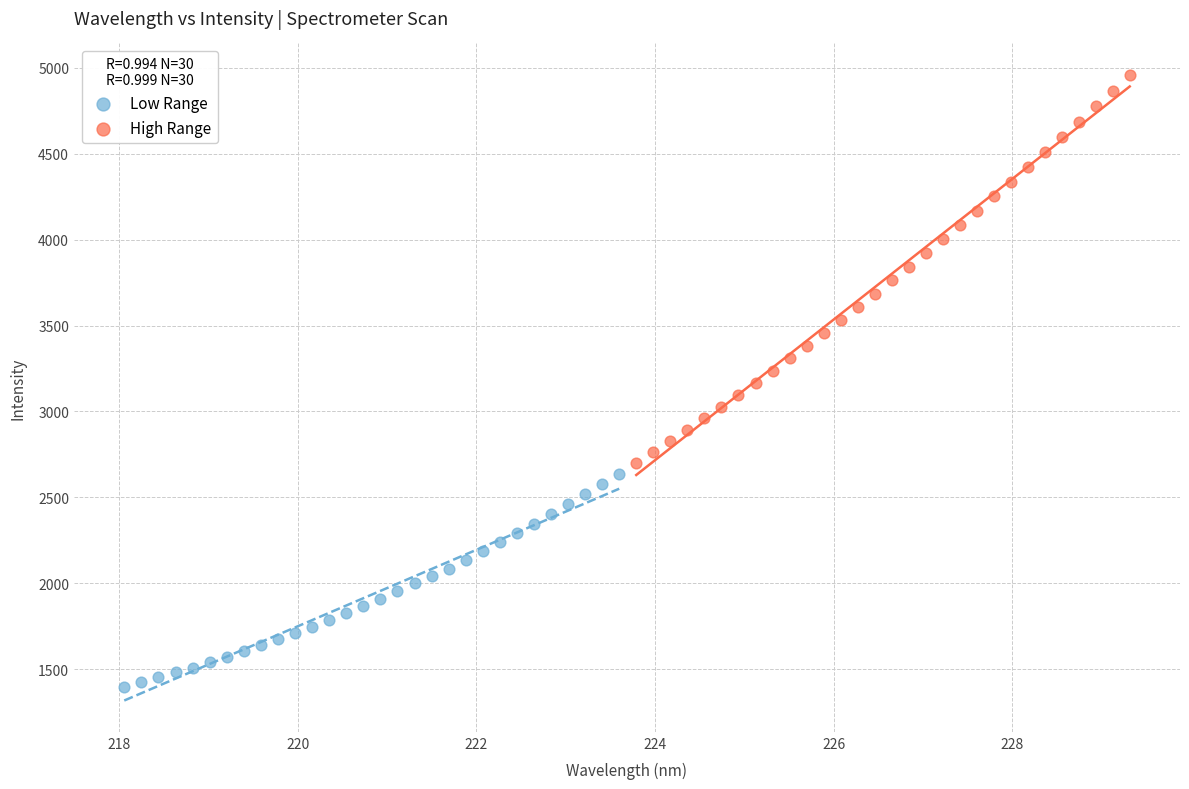

Which series has the widest spread of Y values?

High Range